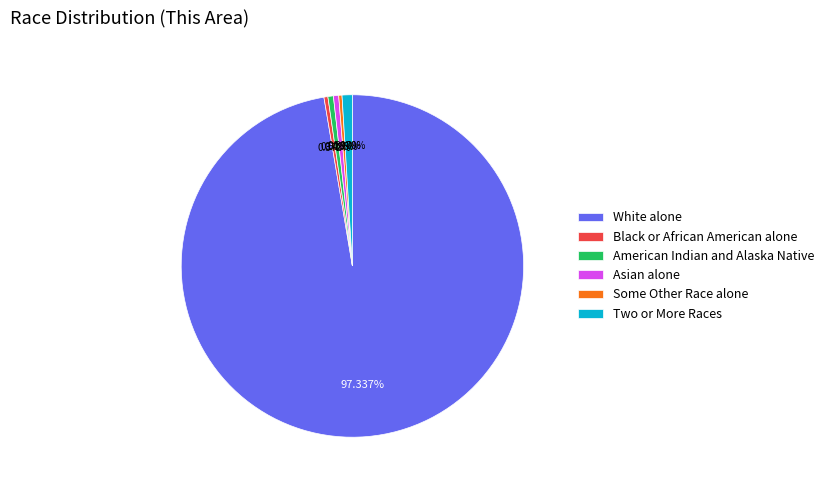

What is the total percentage of American Indian and Alaska Native and Black or African American alone?

0.9%